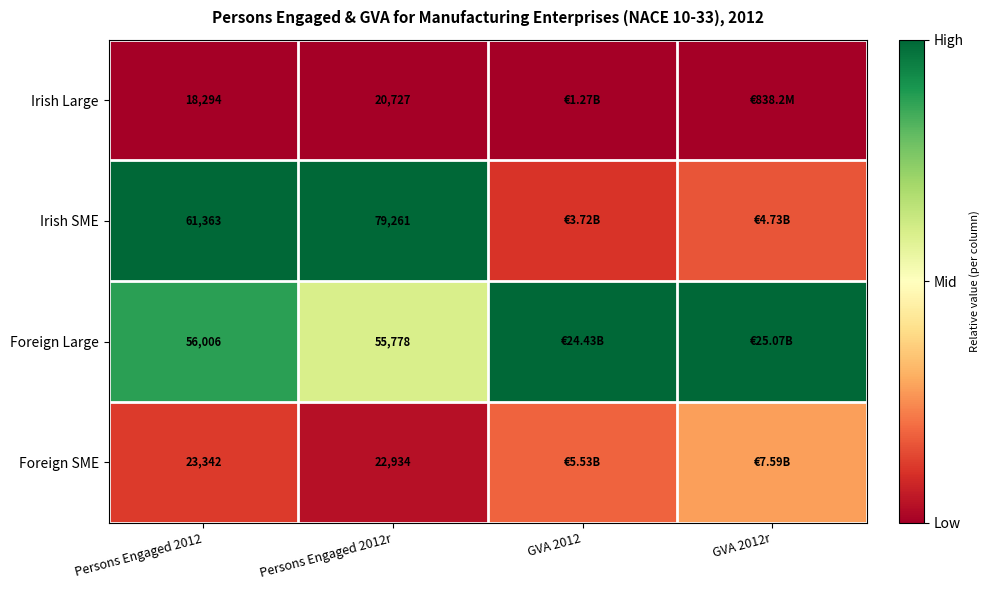

At Persons Engaged 2012r, list the series in order from largest to smallest.

Irish SME, Foreign Large, Foreign SME, Irish Large